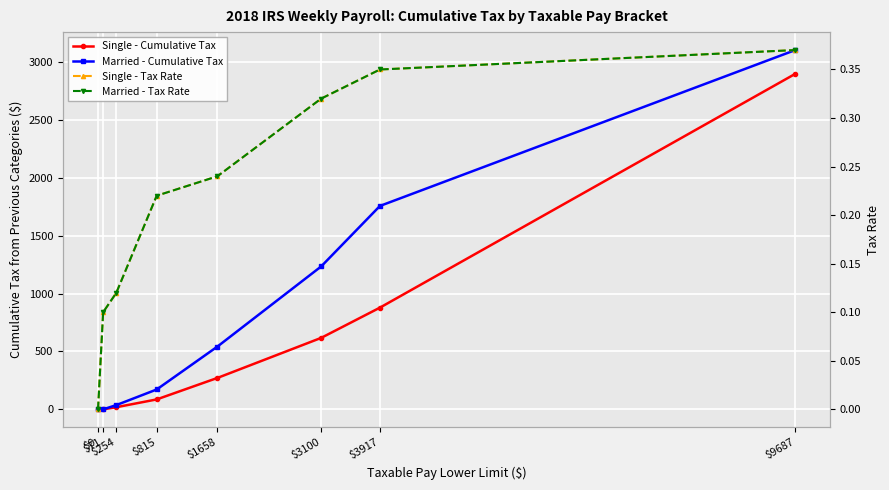

The value of Married - Cumulative Tax at $254 is 12.1. True or false?

False